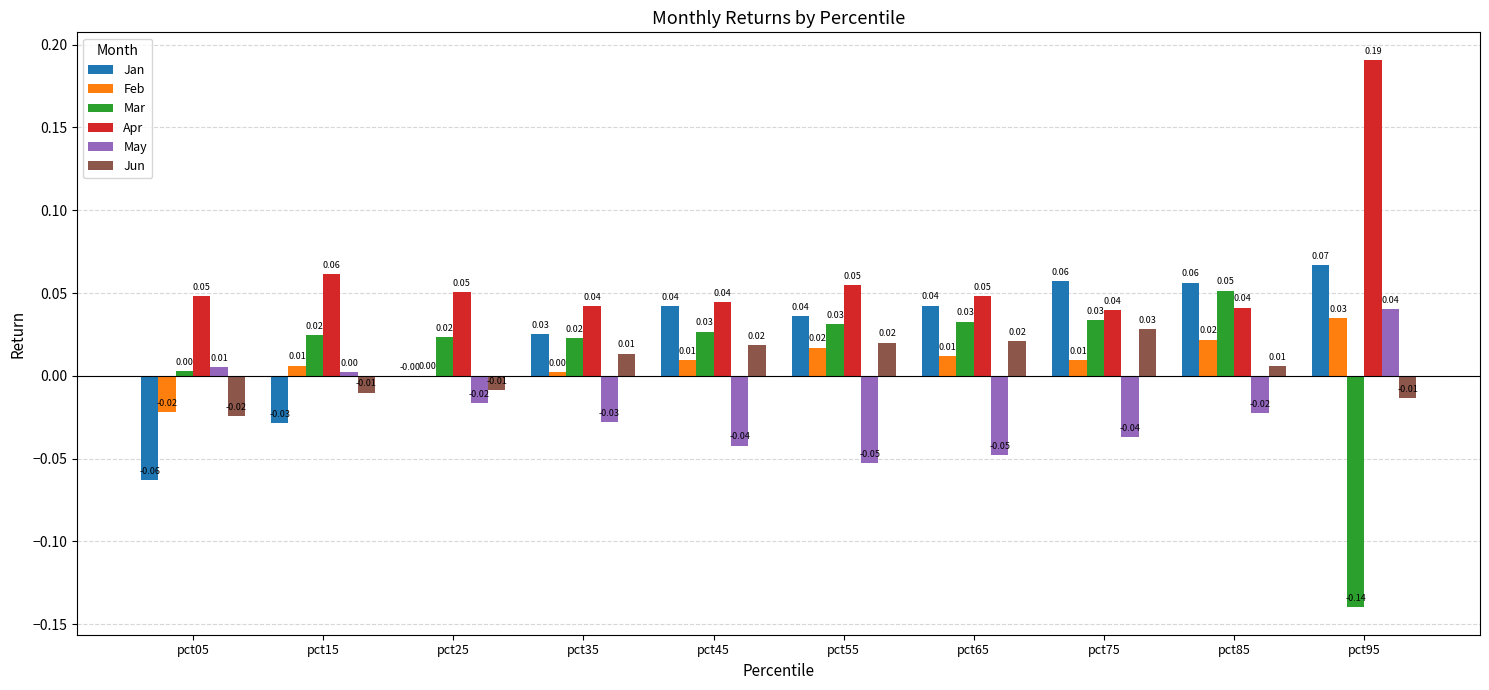

What is the sum of all Apr values?

0.6